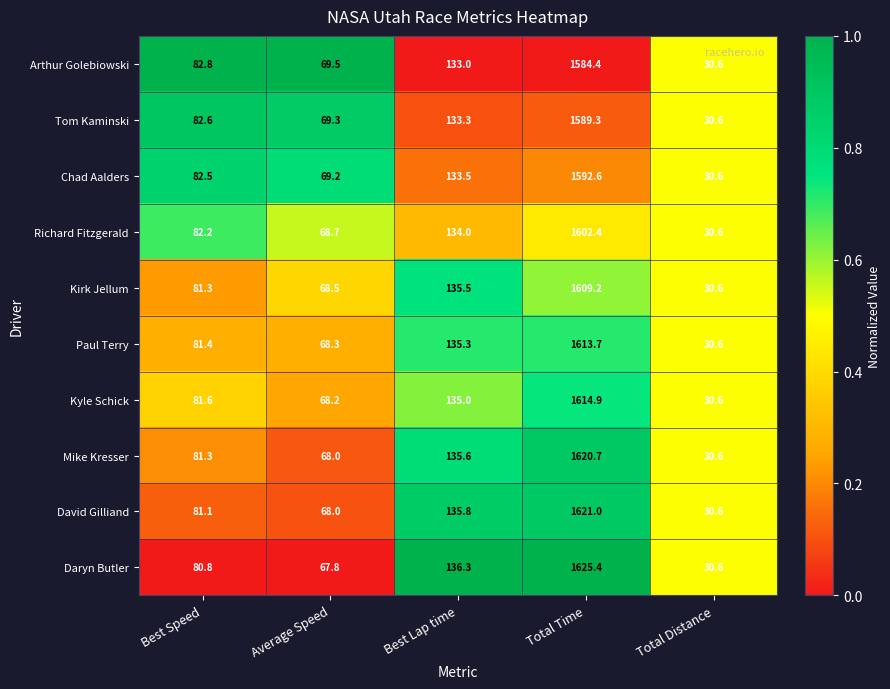

What is the average value of the David Gilliand series?

387.3